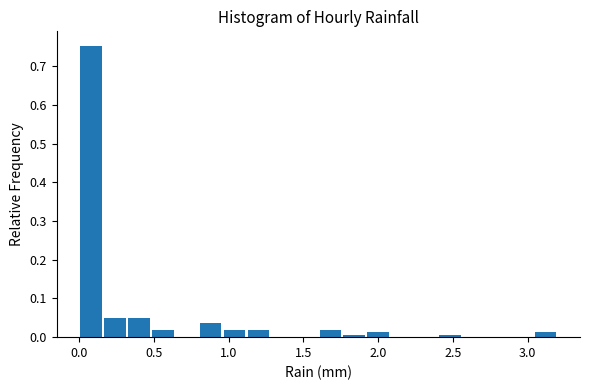

Read against the x-axis, roughly where is the centre of the tallest bar?

0.10